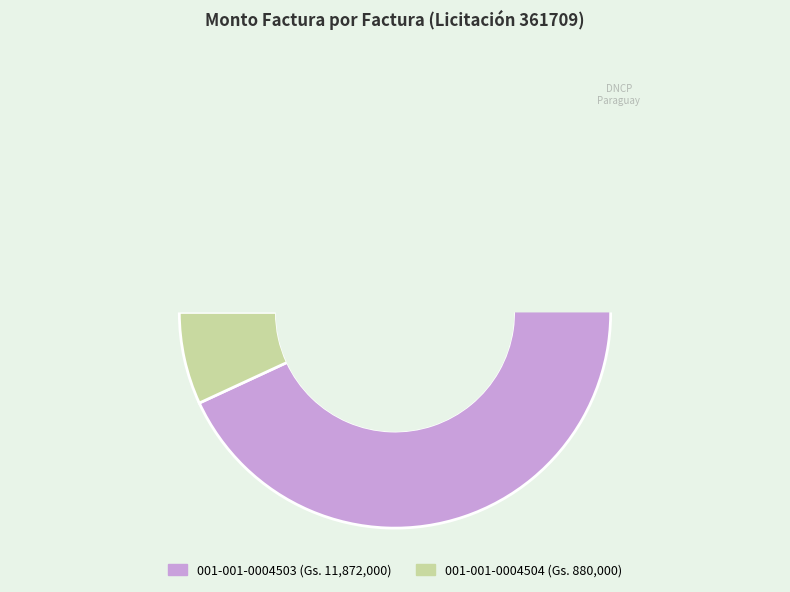

How many segments does this pie chart have?

2